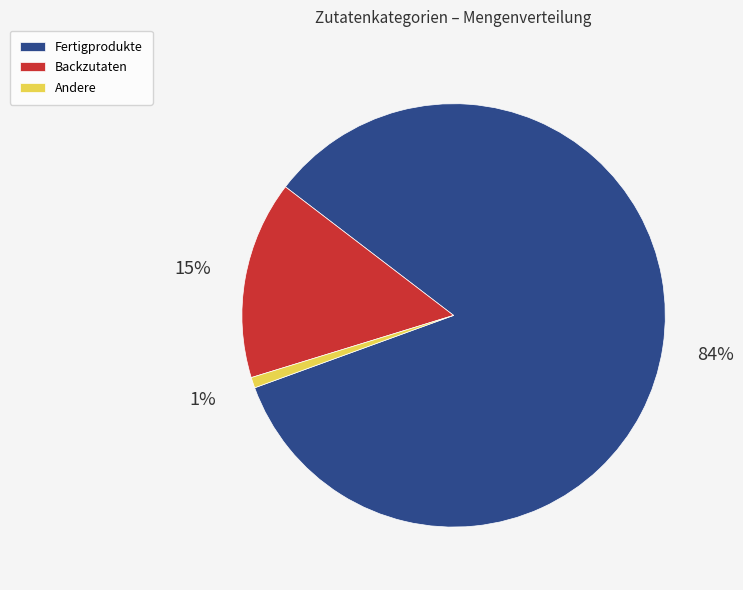

How many slices are in this pie chart?

3